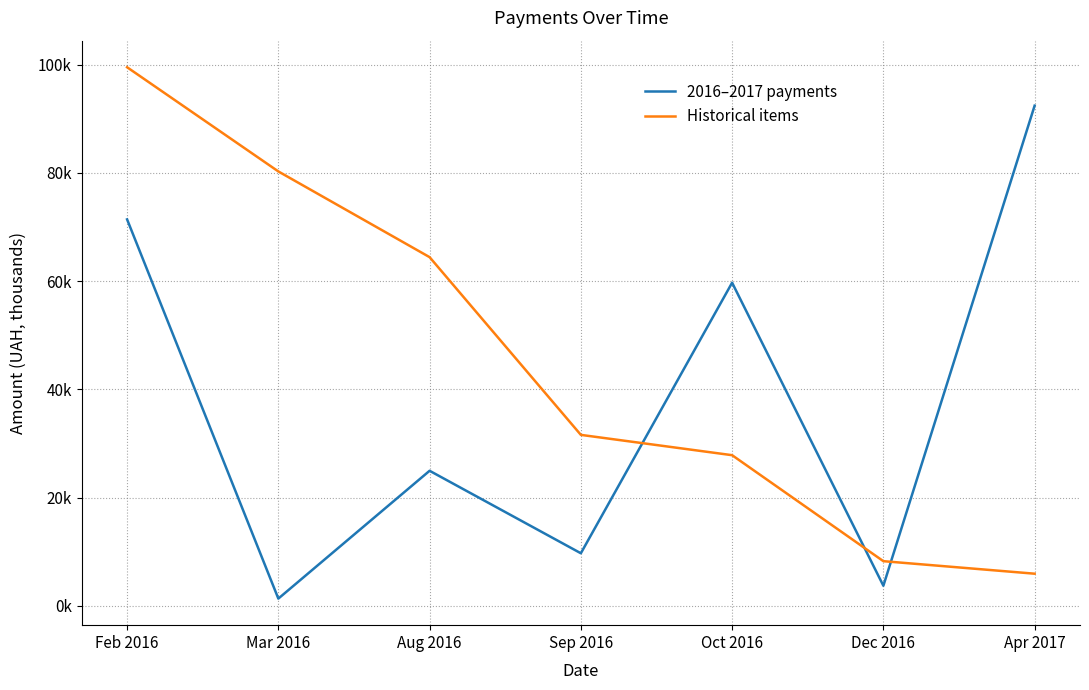

The Historical items series shows 27.8 at Oct 2016. True or false?

True